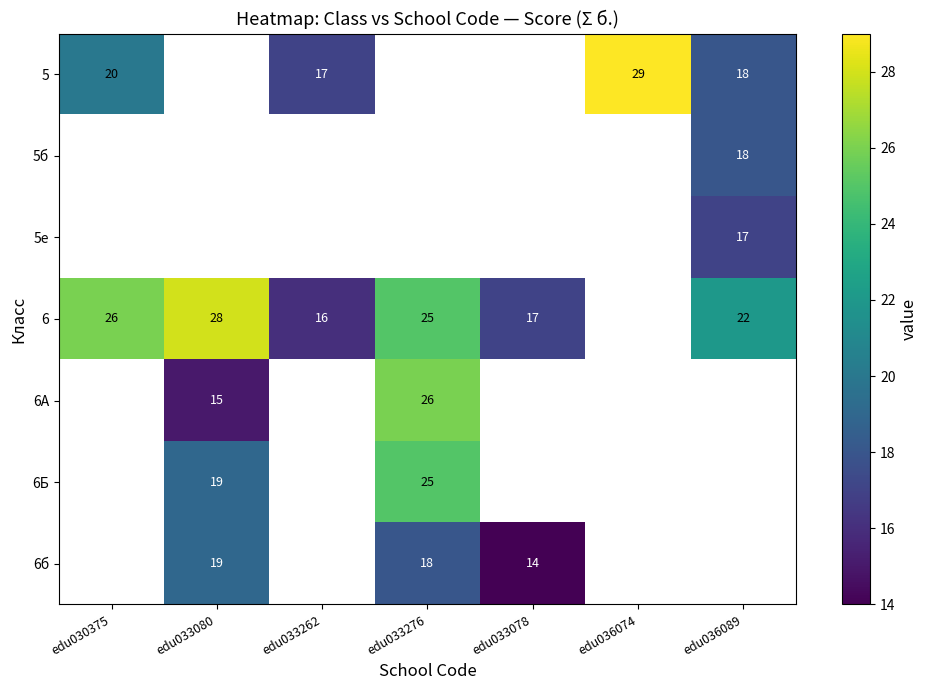

How many categories are shown in the chart?

7